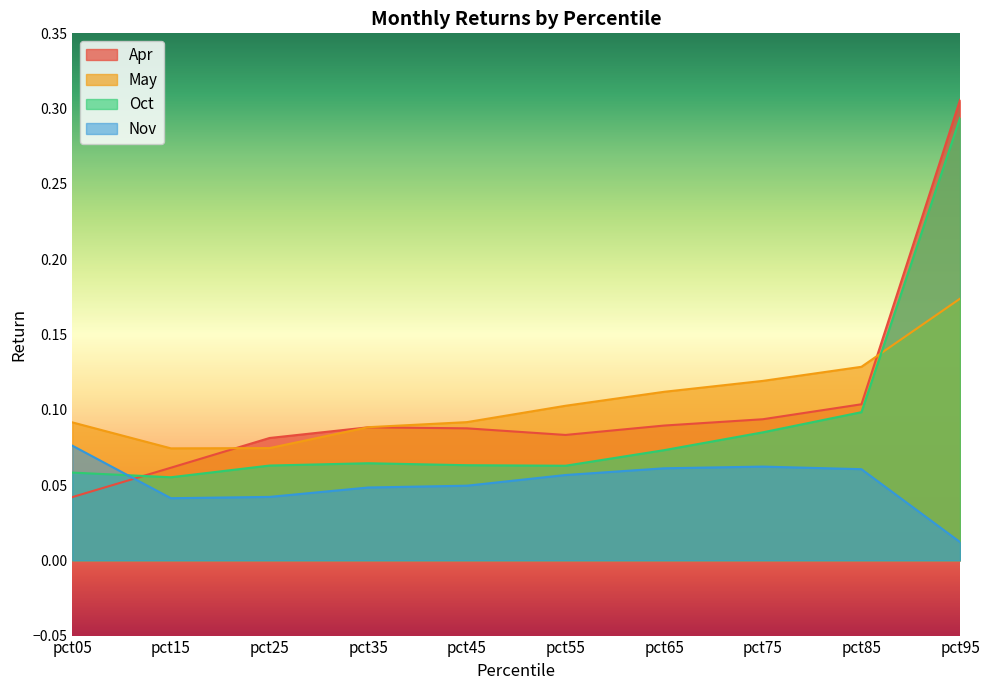

Reading right to left, what are all the values shown in this chart?

Apr: 0.3	0.1	0.1	0.1	0.1	0.1	0.1	0.1	0.1	0.0
May: 0.2	0.1	0.1	0.1	0.1	0.1	0.1	0.1	0.1	0.1
Oct: 0.3	0.1	0.1	0.1	0.1	0.1	0.1	0.1	0.1	0.1
Nov: 0.0	0.1	0.1	0.1	0.1	0.0	0.0	0.0	0.0	0.1